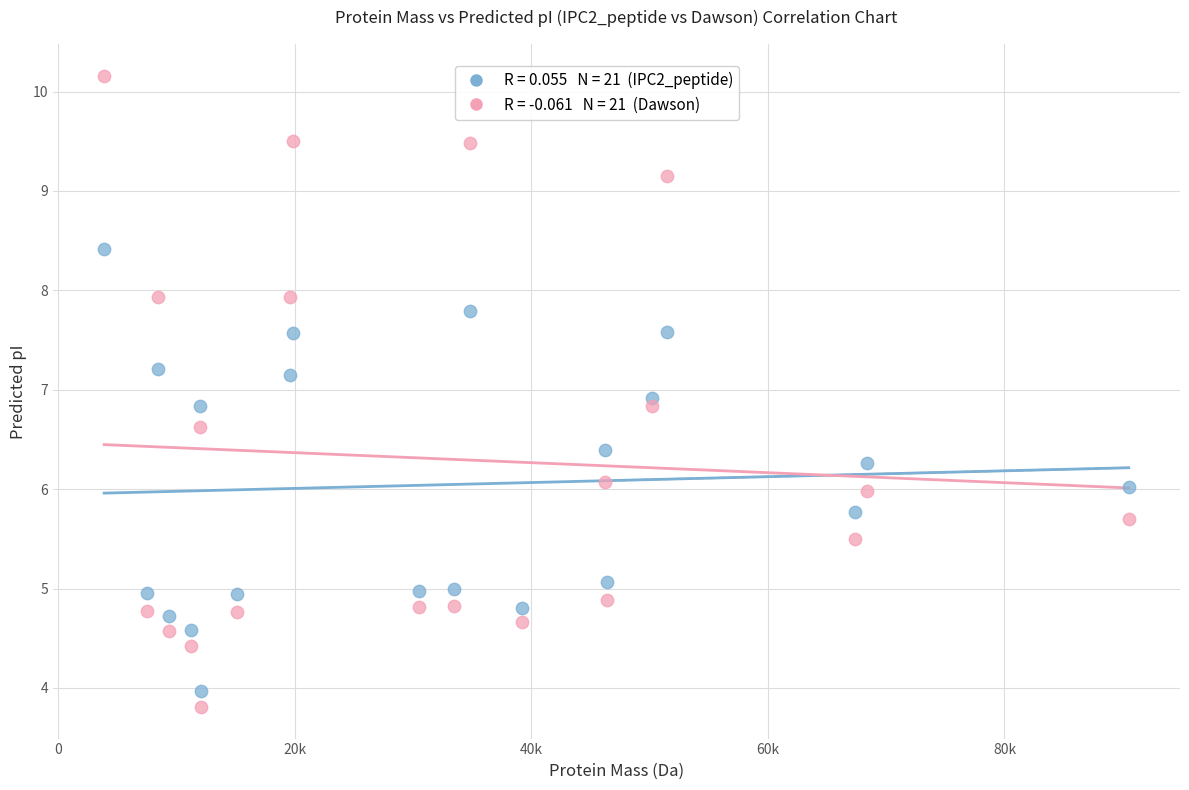

Across all data points, what is the range of Y values (max minus min)?

6.4